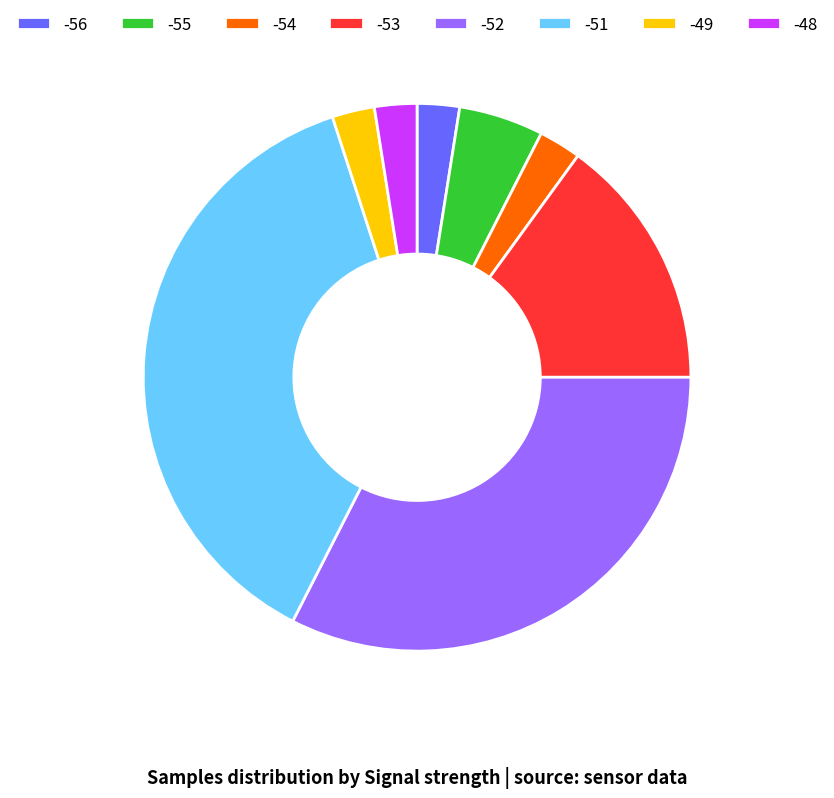

What is the ratio of the value at -51 to the value at -55?

7.5